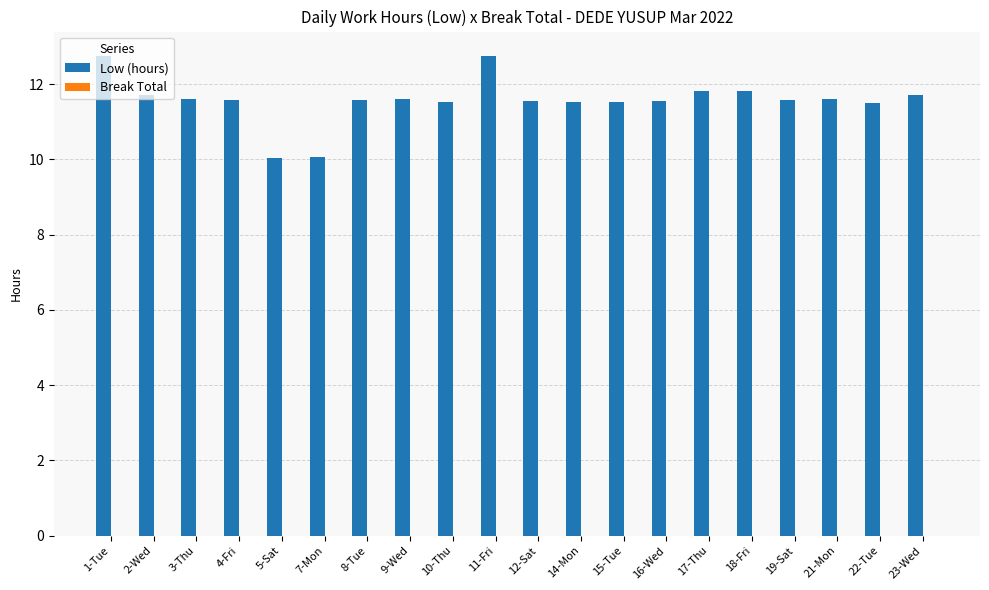

What is the maximum value shown in the chart?

12.8